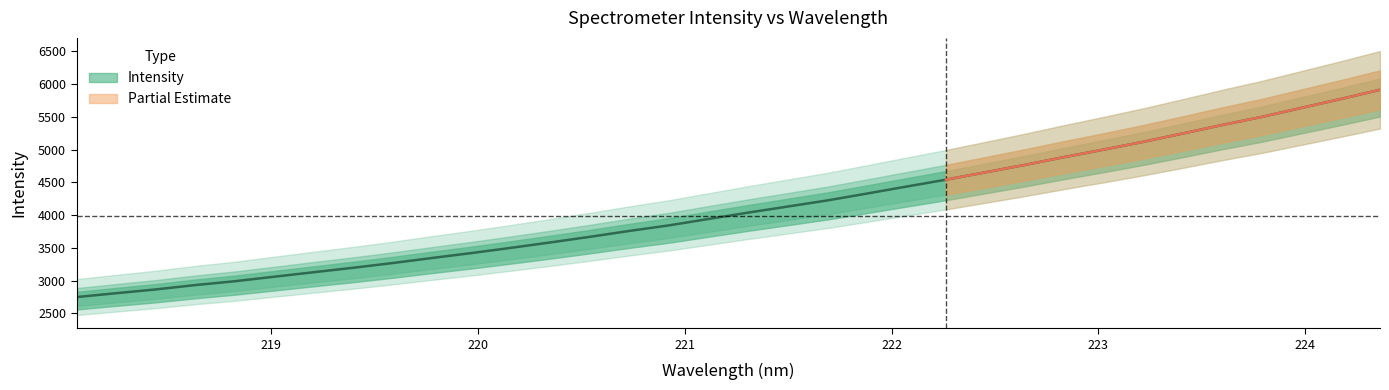

What is the value of the 9th point from the left?

3267.7